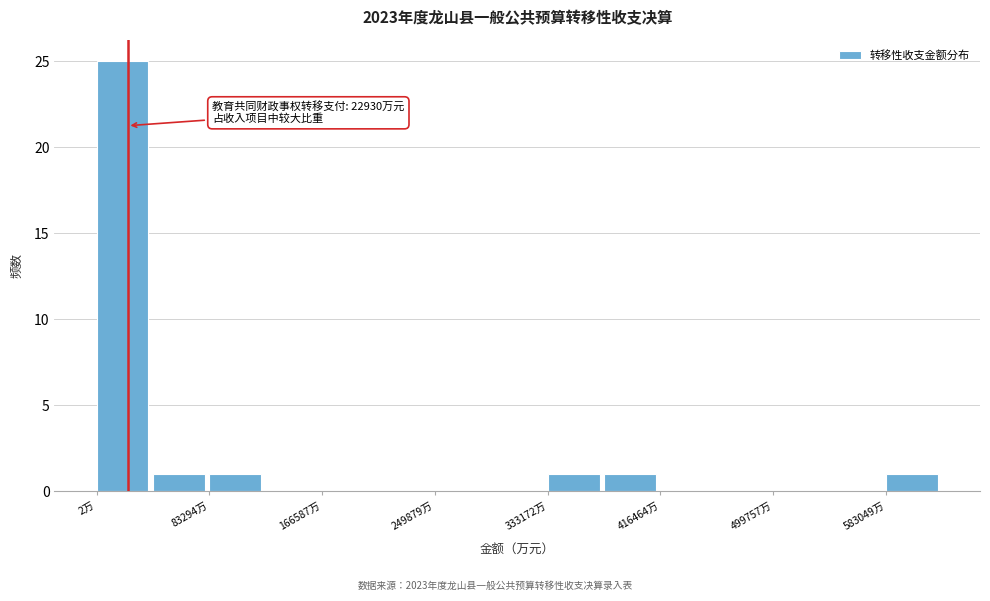

Over which range of the x-axis is the bar tallest?

0 to 40000